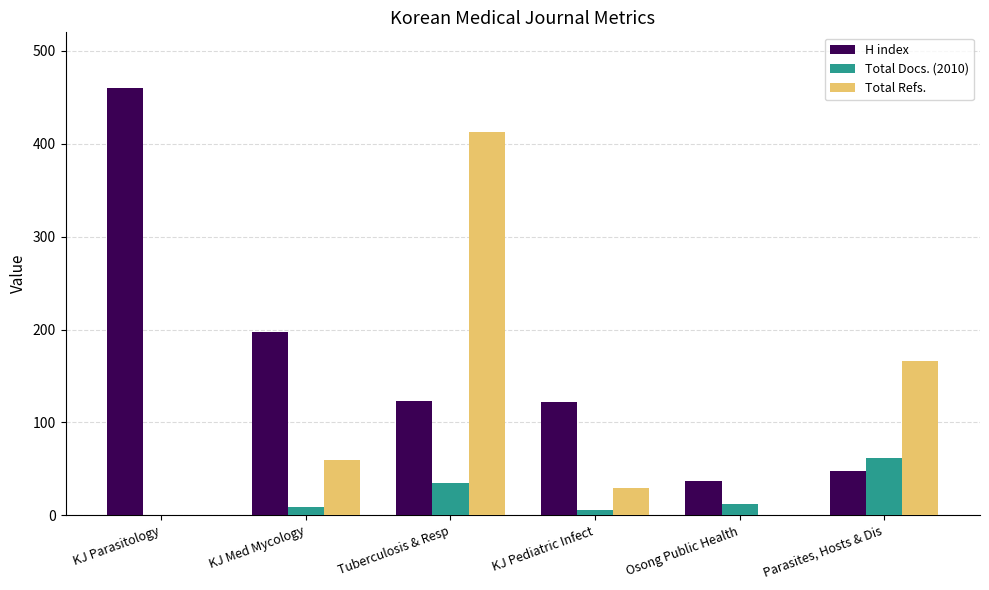

Which series has the largest range (max minus min)?

H index